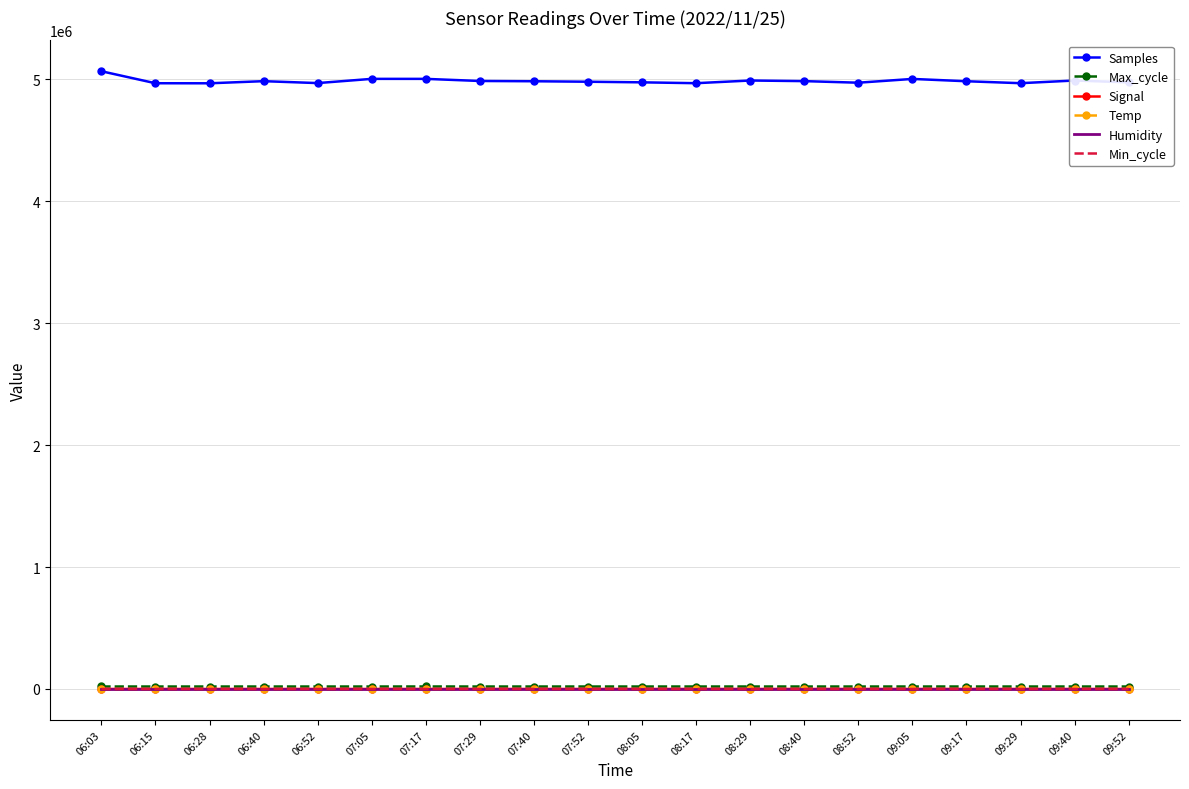

What is the lowest value of the Samples series?

4967202.0